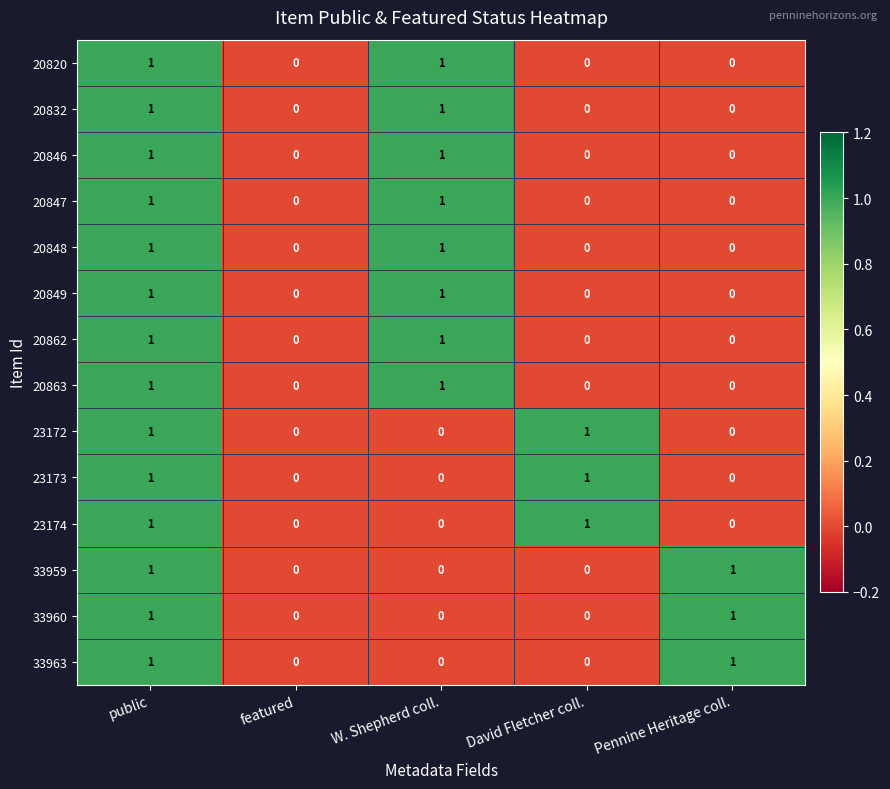

Is it true that 33959 equals 2 at public?

False